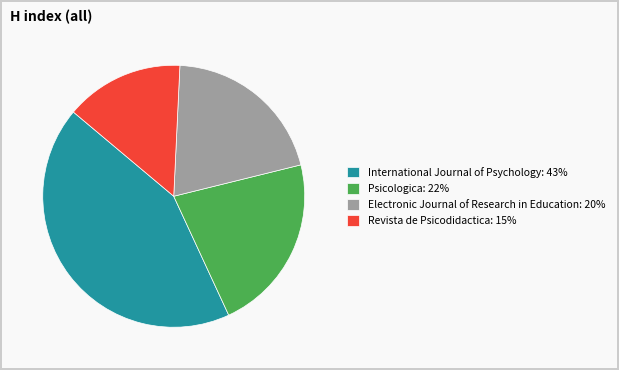

Does Electronic Journal of Research in Education account for over 50% of the chart?

No